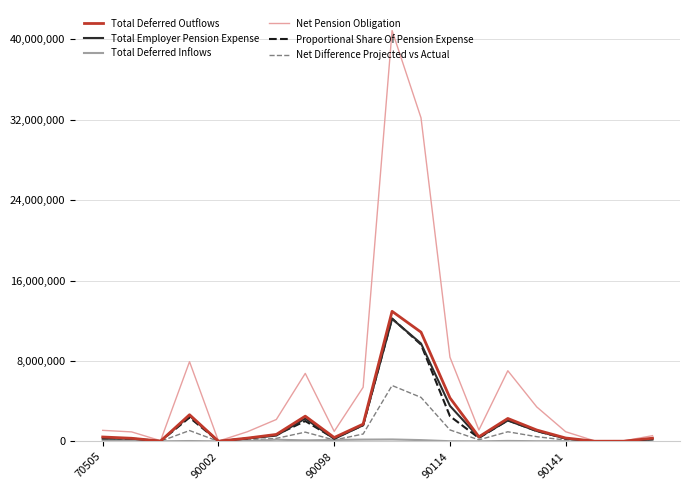

What is the highest value of the Net Pension Obligation series?

40884527